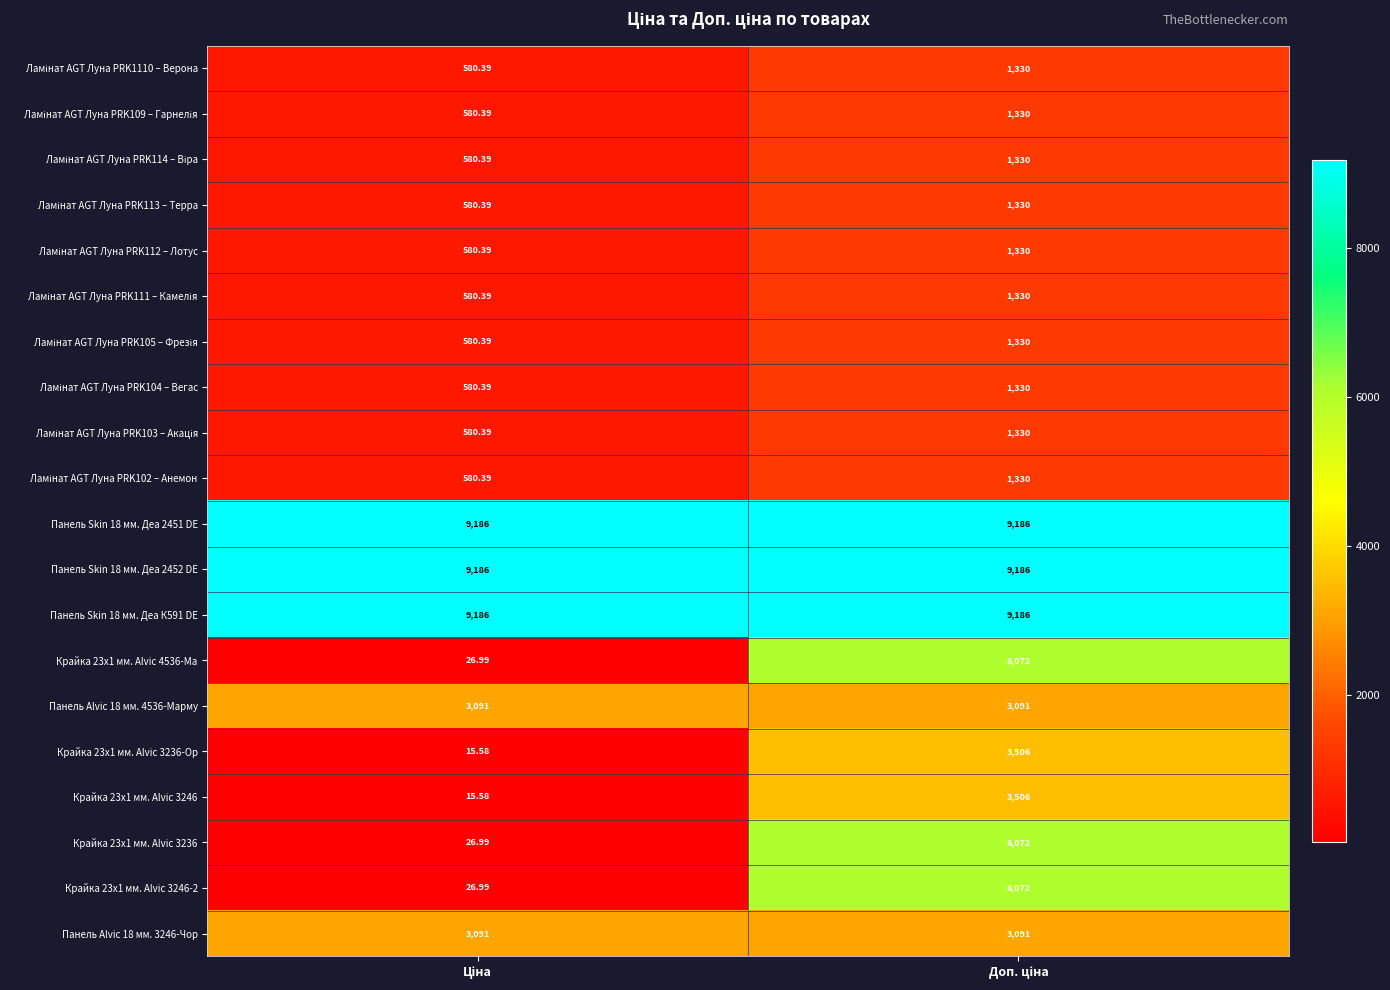

List the series in order of their peak value, lowest first.

Ламінат AGT Луна PRK1110 – Верона, Ламінат AGT Луна PRK109 – Гарнелія, Ламінат AGT Луна PRK114 – Віра, Ламінат AGT Луна PRK113 – Терра, Ламінат AGT Луна PRK112 – Лотус, Ламінат AGT Луна PRK111 – Камелія, Ламінат AGT Луна PRK105 – Фрезія, Ламінат AGT Луна PRK104 – Вегас, Ламінат AGT Луна PRK103 – Акація, Ламінат AGT Луна PRK102 – Анемон, Панель Alvic 18 мм. 4536-Марму, Панель Alvic 18 мм. 3246-Чор, Крайка 23x1 мм. Alvic 3236-Ор, Крайка 23x1 мм. Alvic 3246, Крайка 23x1 мм. Alvic 4536-Ма, Крайка 23x1 мм. Alvic 3236, Крайка 23x1 мм. Alvic 3246-2, Панель Skin 18 мм. Деа 2451 DE, Панель Skin 18 мм. Деа 2452 DE, Панель Skin 18 мм. Деа К591 DE